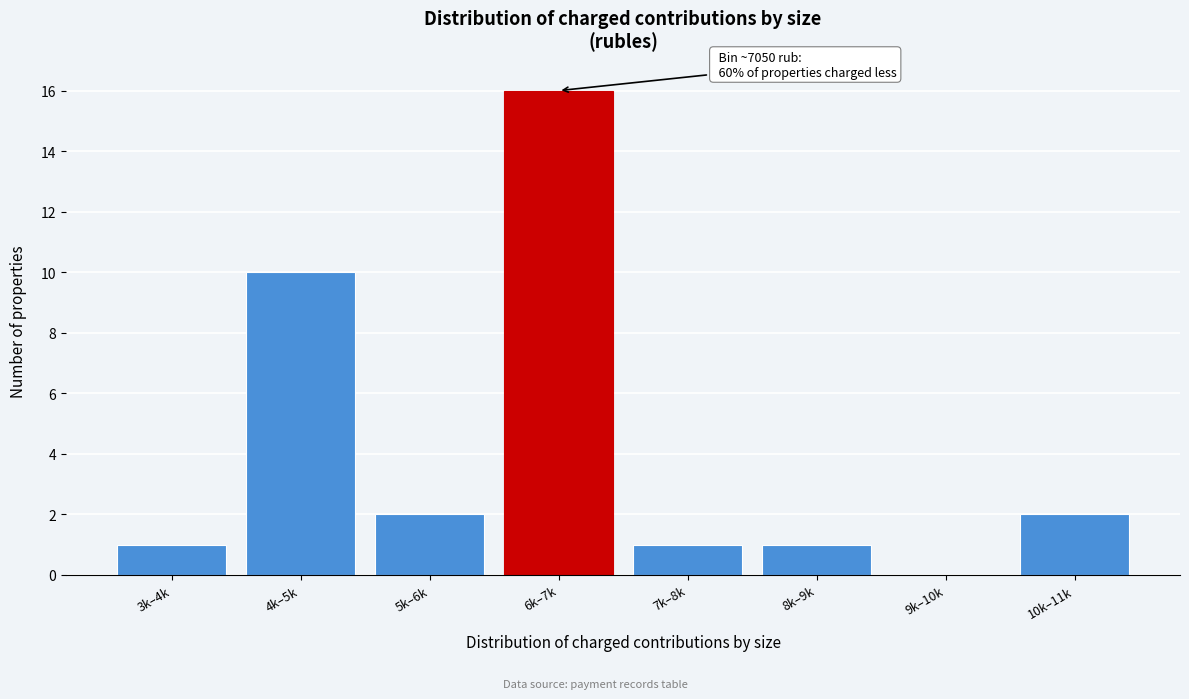

Reading left to right, transcribe all the data shown in this chart.

3k–4k=1	4k–5k=10	5k–6k=2	6k–7k=16	7k–8k=1	8k–9k=1	9k–10k=0	10k–11k=2